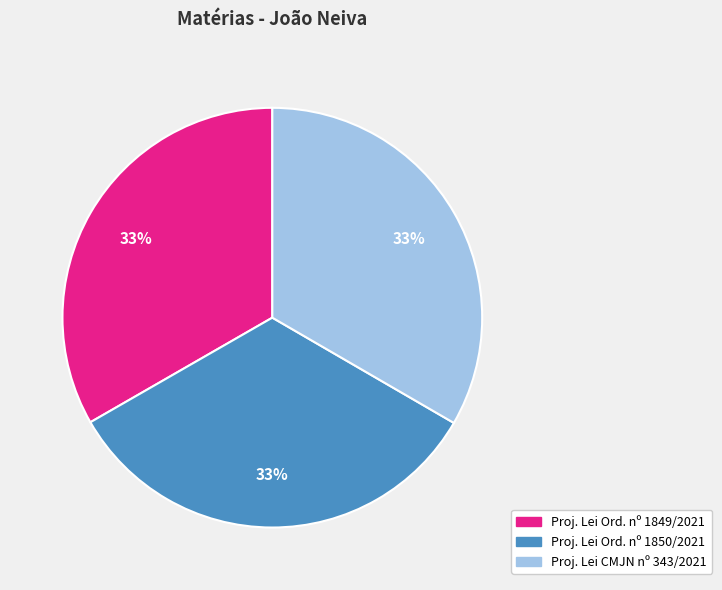

To the nearest percent, what is the average slice percentage?

33%